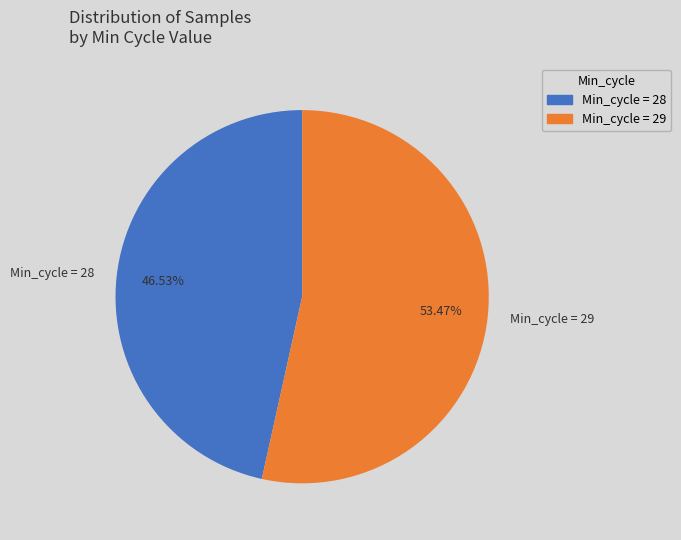

Is the sum of Min_cycle = 29 and Min_cycle = 28 greater than half?

Yes